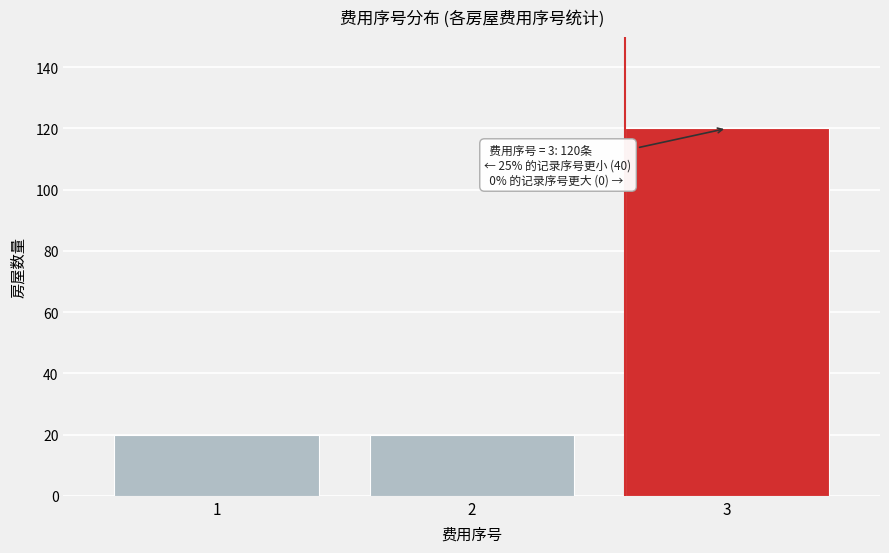

Reading left to right, what are all the values shown in this chart?

20	20	120